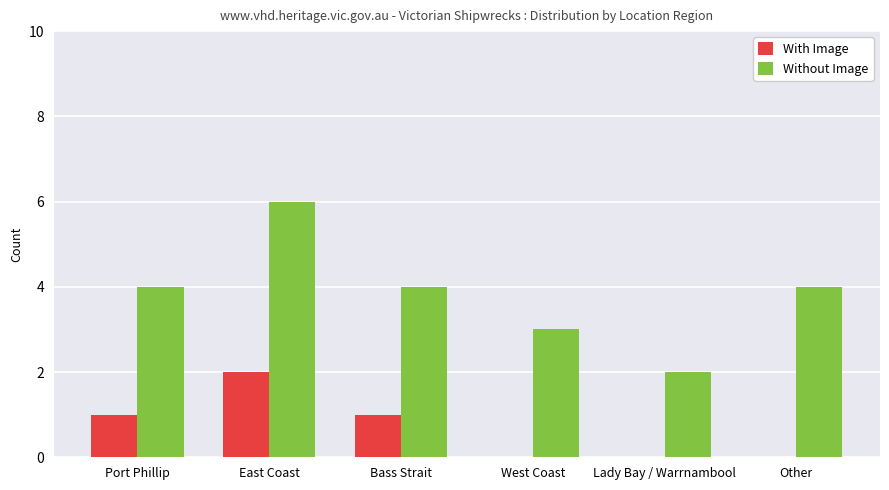

What value does the Without Image series have at Port Phillip?

4